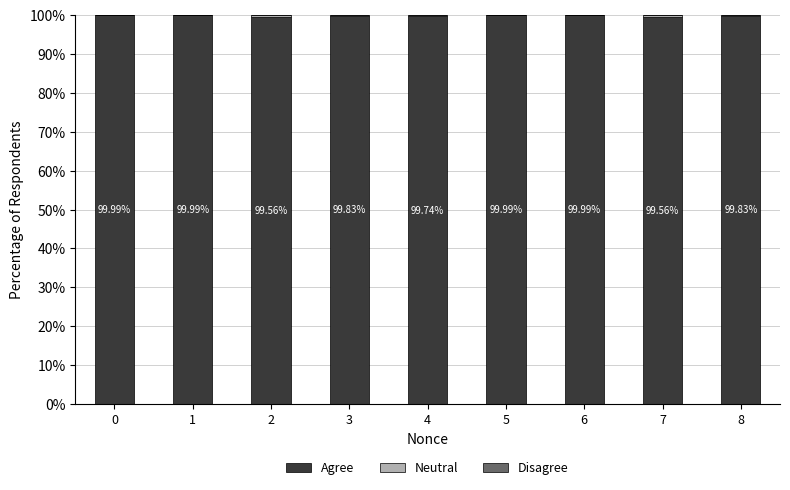

Count the number of categories in the chart.

9